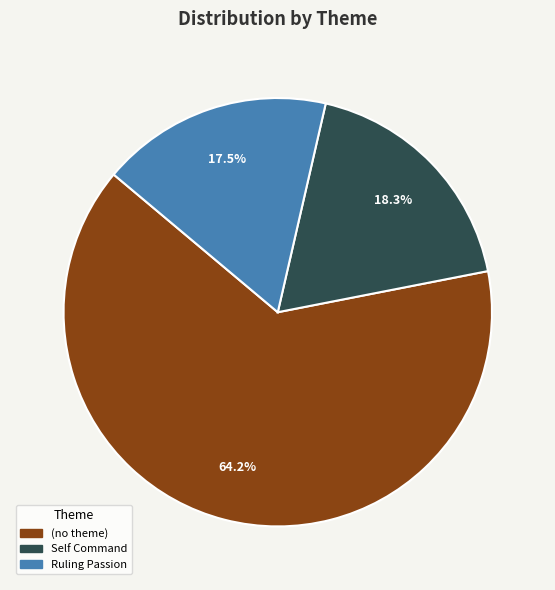

Does any single category account for the majority?

Yes